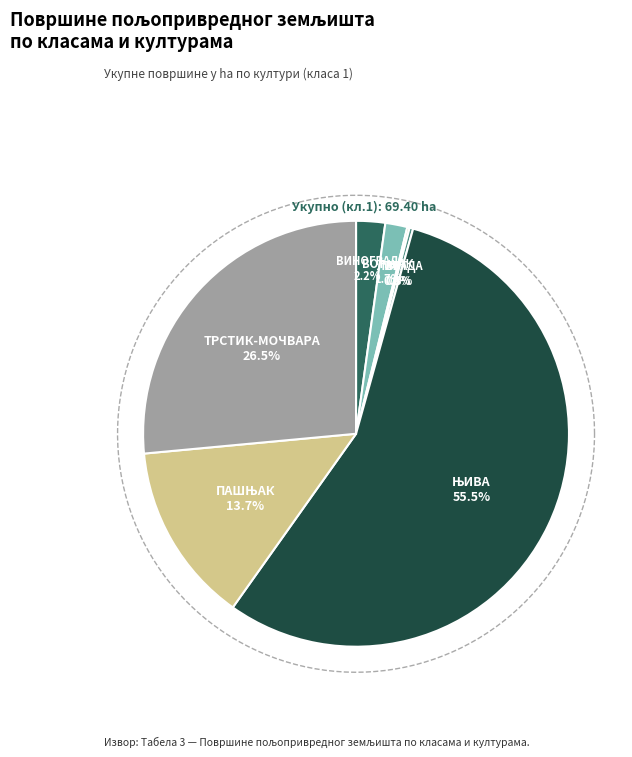

To the nearest percent, what is the combined percentage of ТРСТИК-МОЧВАРА and ВИНОГРАД?

29%